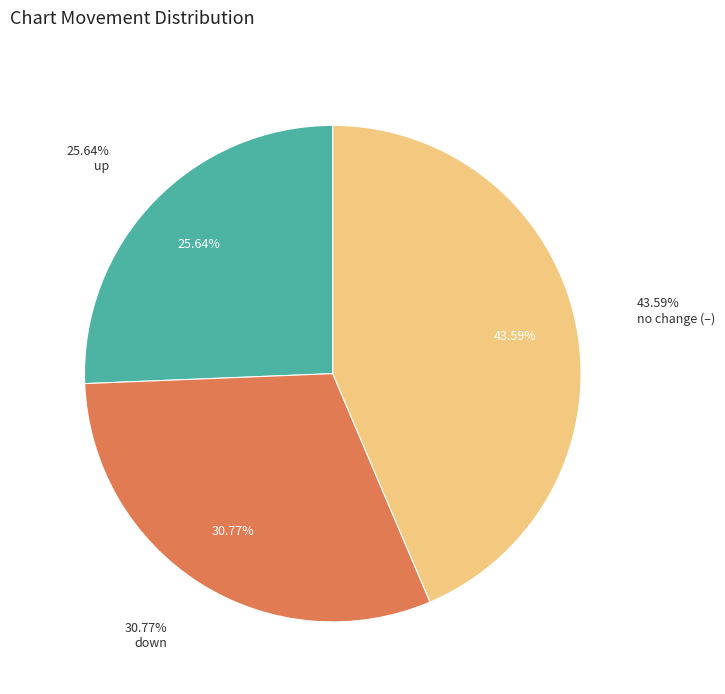

Does - represent more than half of the total?

No